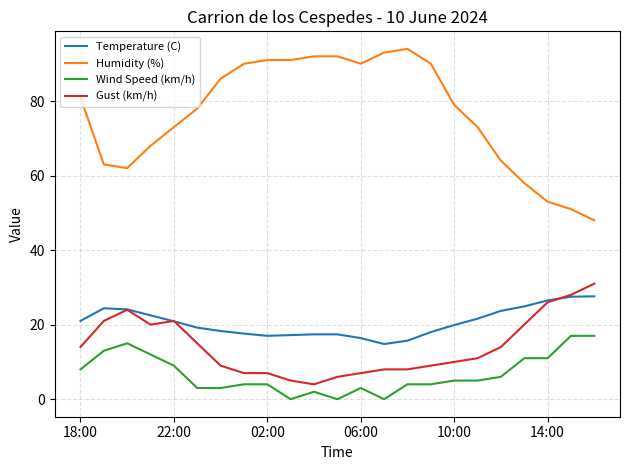

What is the average value of the Humidity (%) series?

76.5